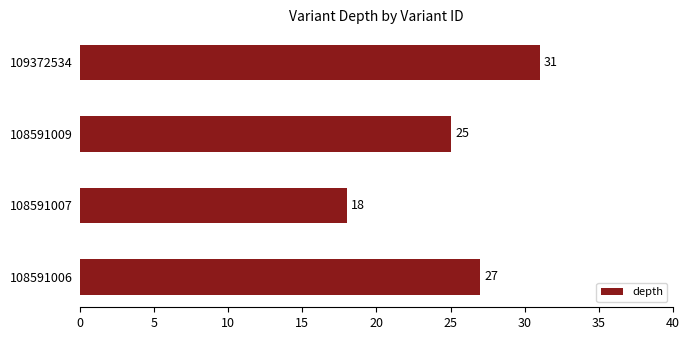

List the labels in order of value, smallest first.

108591007, 108591009, 108591006, 109372534